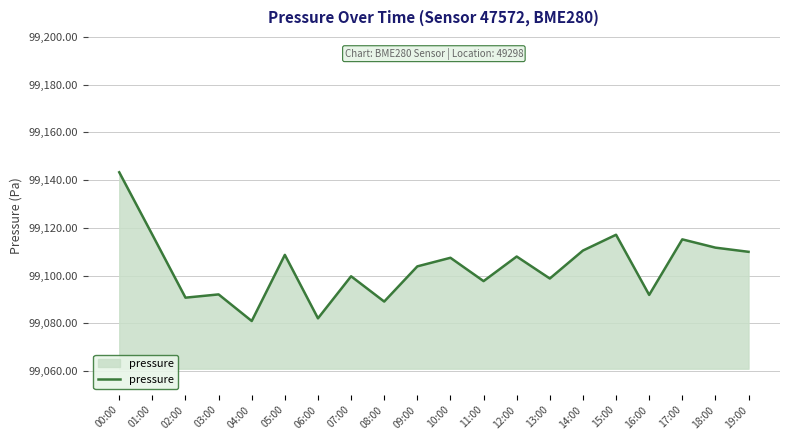

What position from the right is 04:00?

16